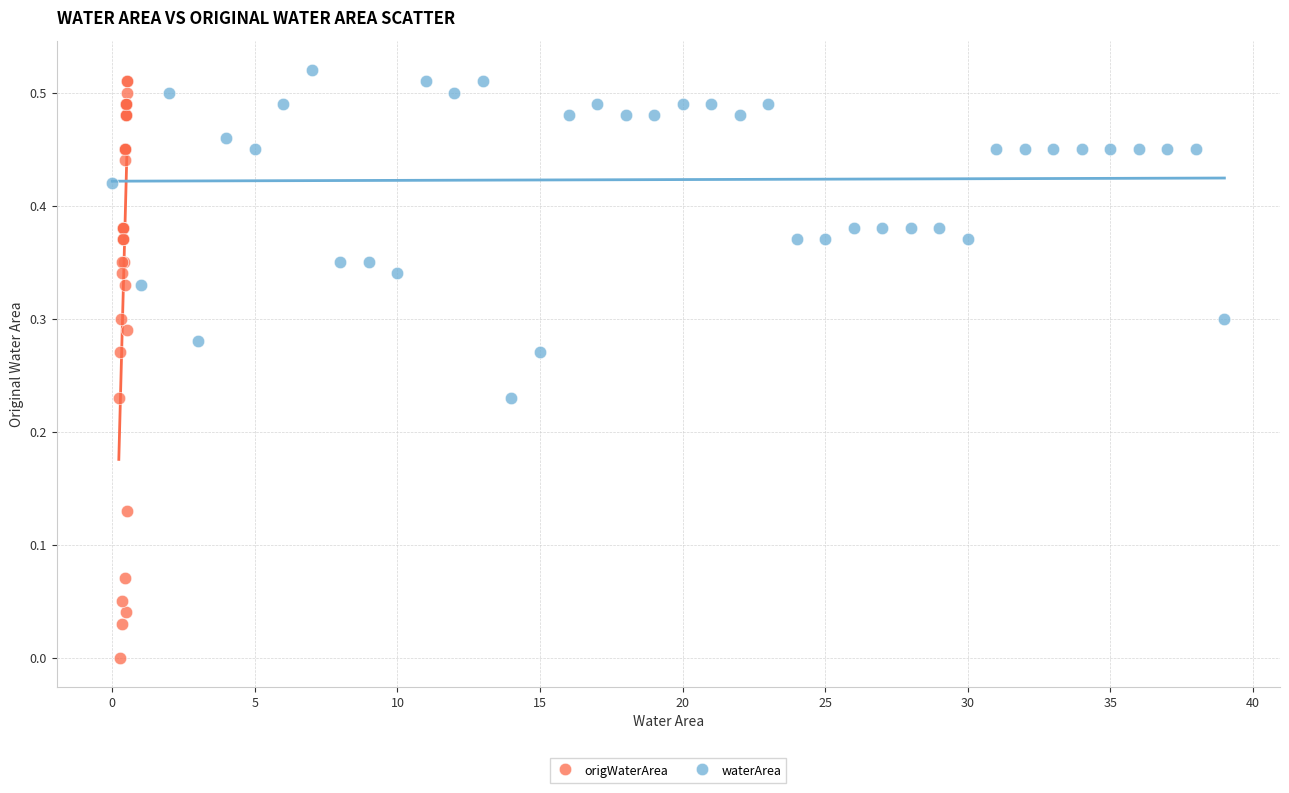

Which series has the widest spread of Y values?

origWaterArea